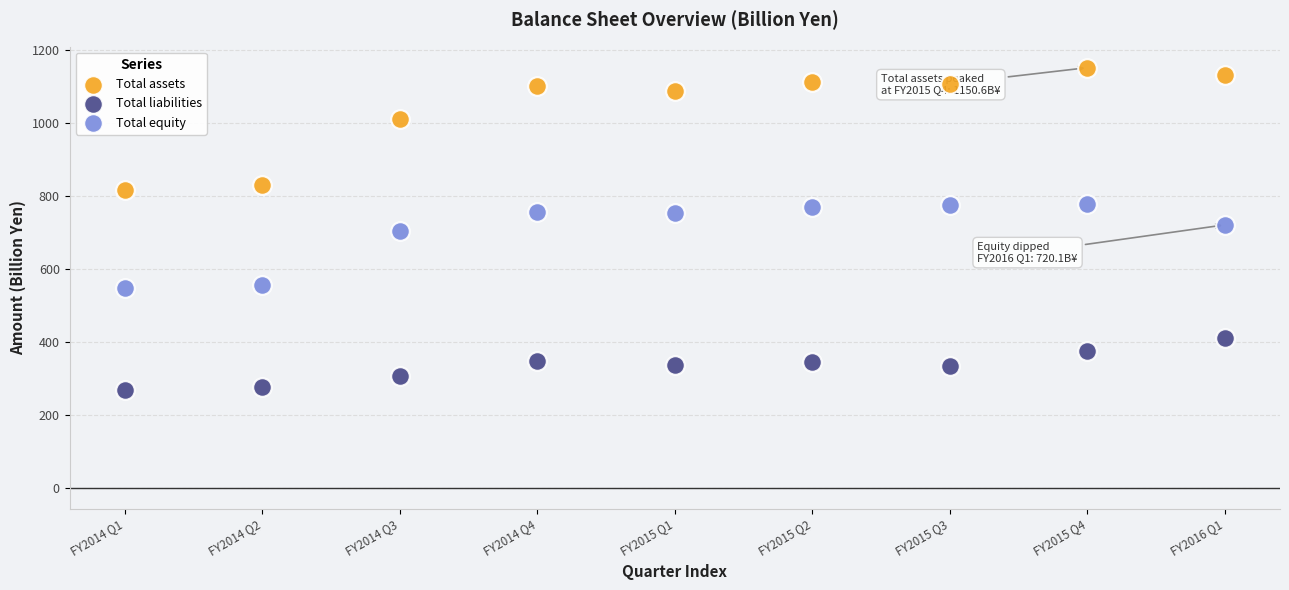

Which series has the largest Y range (max minus min)?

Total assets